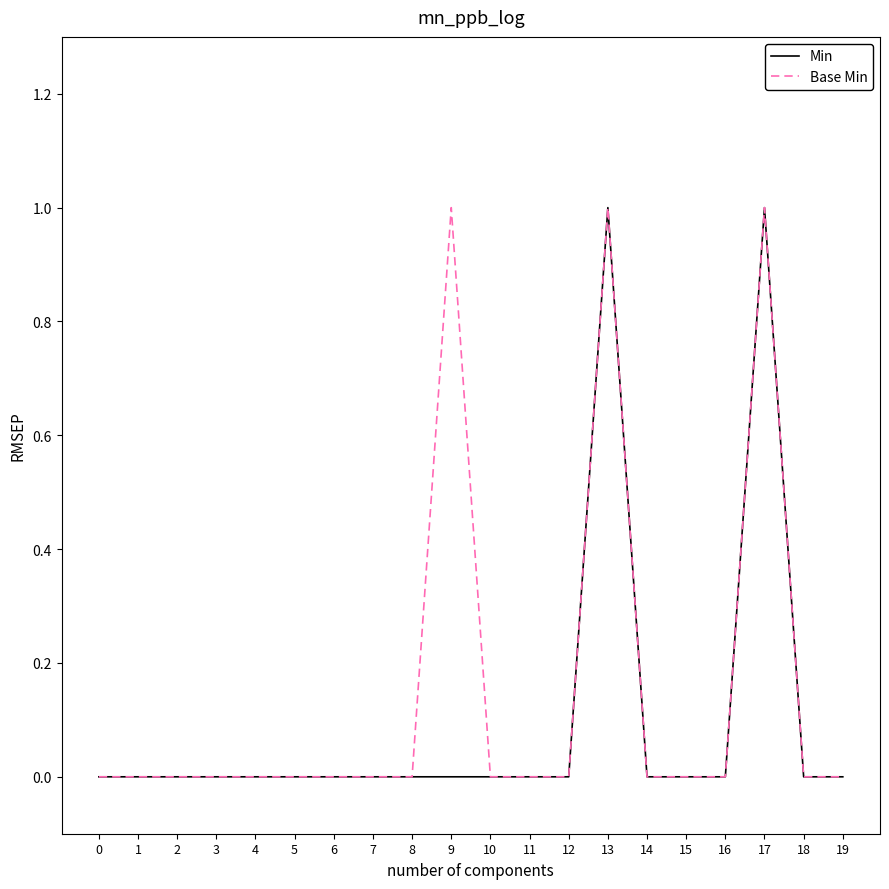

Reading left to right, extract all data points from this chart.

Min: 0=0	1=0	2=0	3=0	4=0	5=0	6=0	7=0	8=0	9=0	10=0	11=0	12=0	13=1	14=0	15=0	16=0	17=1	18=0	19=0
Base Min: 0=0	1=0	2=0	3=0	4=0	5=0	6=0	7=0	8=0	9=1	10=0	11=0	12=0	13=1	14=0	15=0	16=0	17=1	18=0	19=0